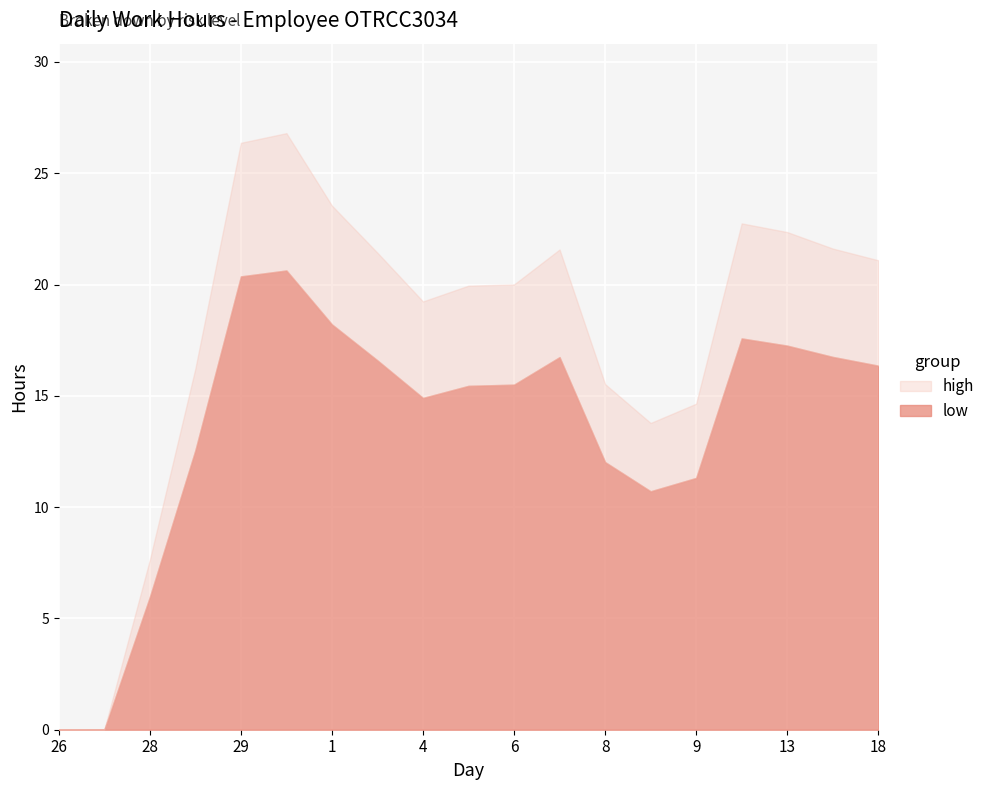

At which label does high reach its minimum?

26